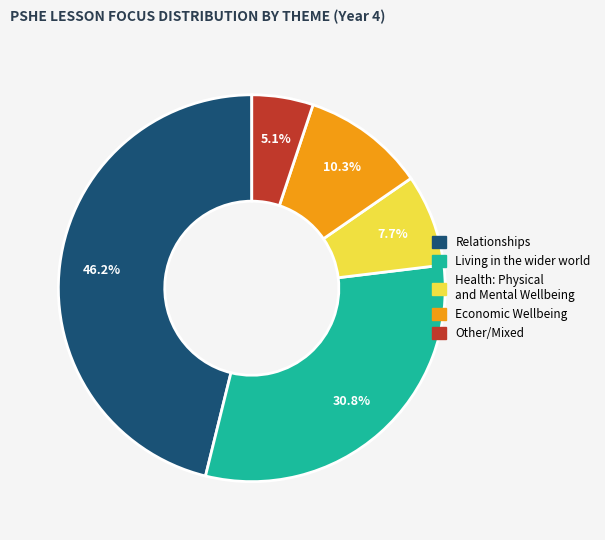

Is there any slice that represents more than half of the pie?

No